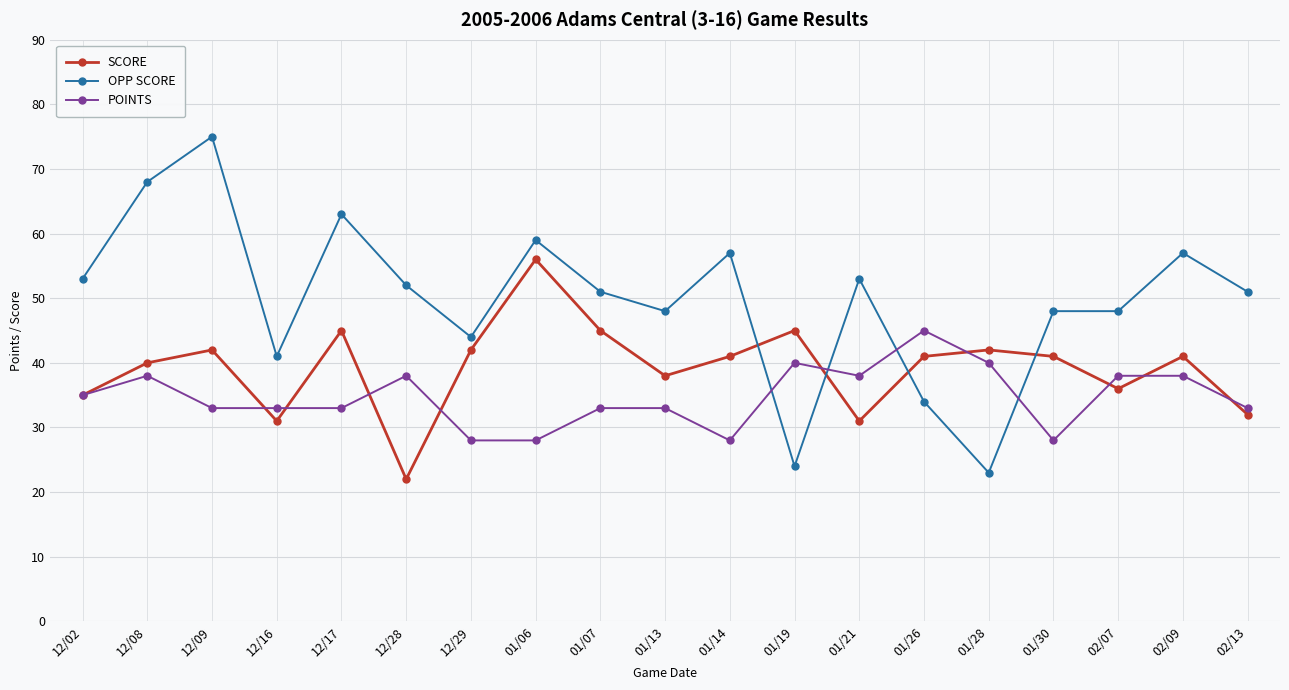

The value of OPP SCORE at 12/17 is 63. True or false?

True